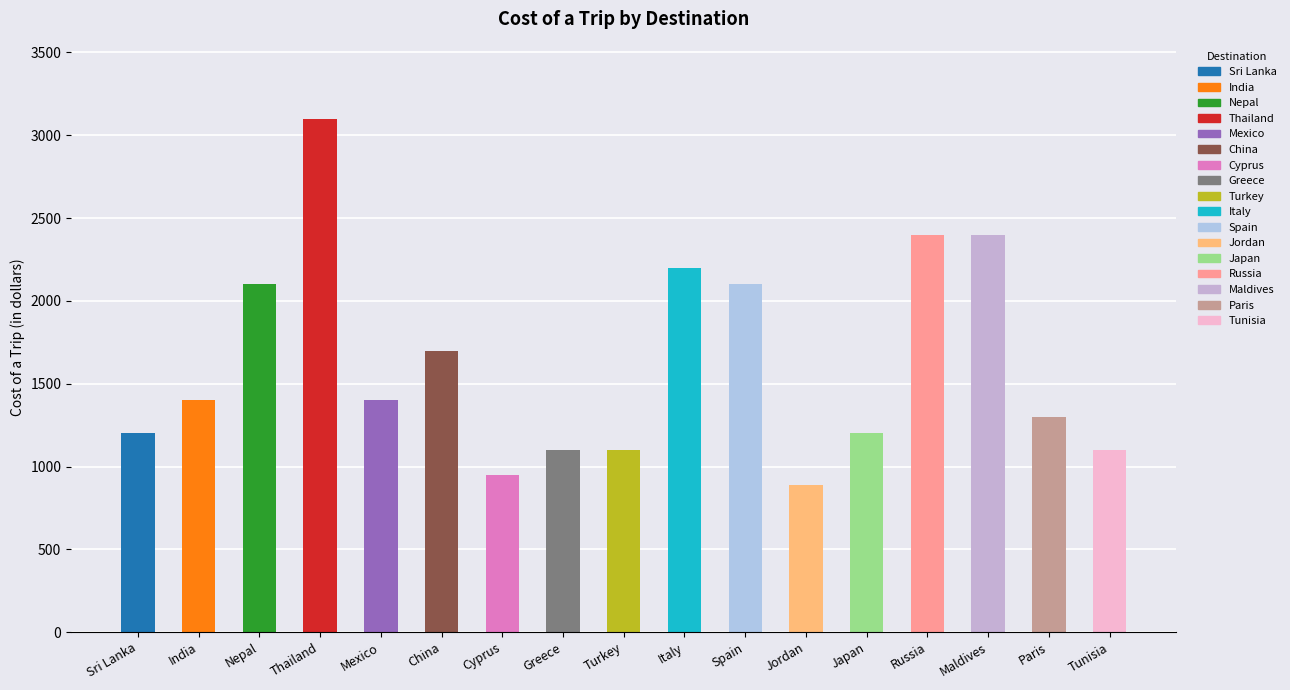

What is the difference between the maximum and minimum values?

2210